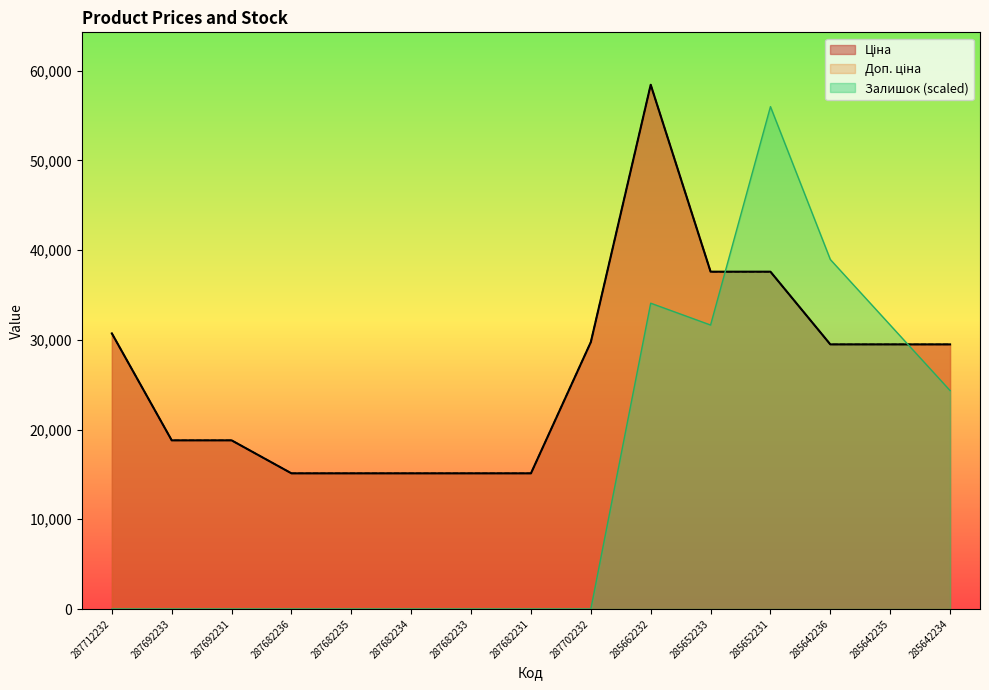

Which series ends up on top after the final intersection of Залишок and Ціна?

Ціна